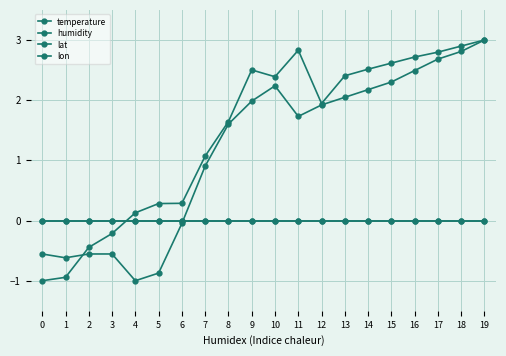

Does the chart have visible grid lines?

Yes